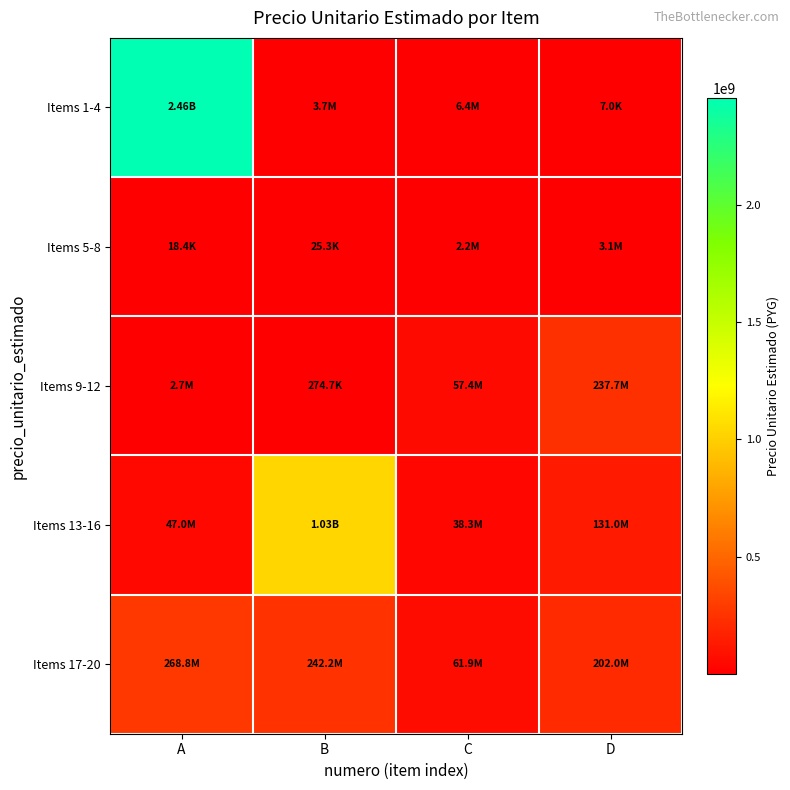

At which category does the chart reach its minimum across all series?

D